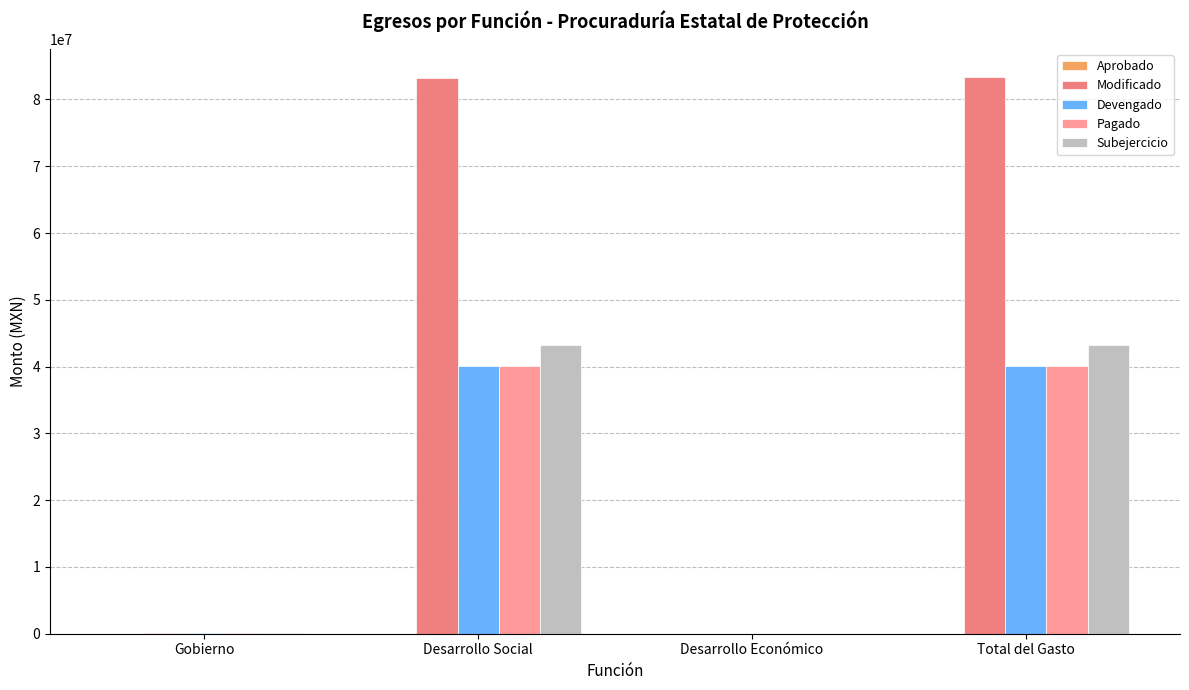

At which label is Pagado closest to 20060767?

Gobierno